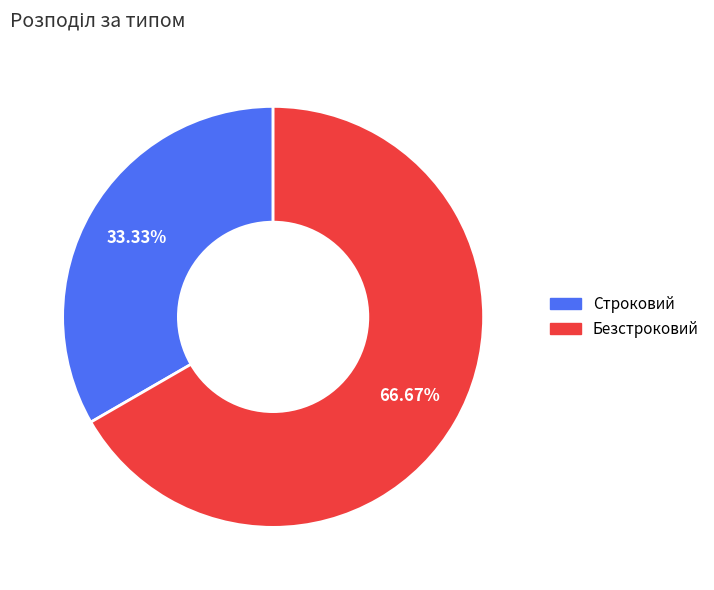

Rank the categories by value from lowest to highest.

Строковий, Безстроковий